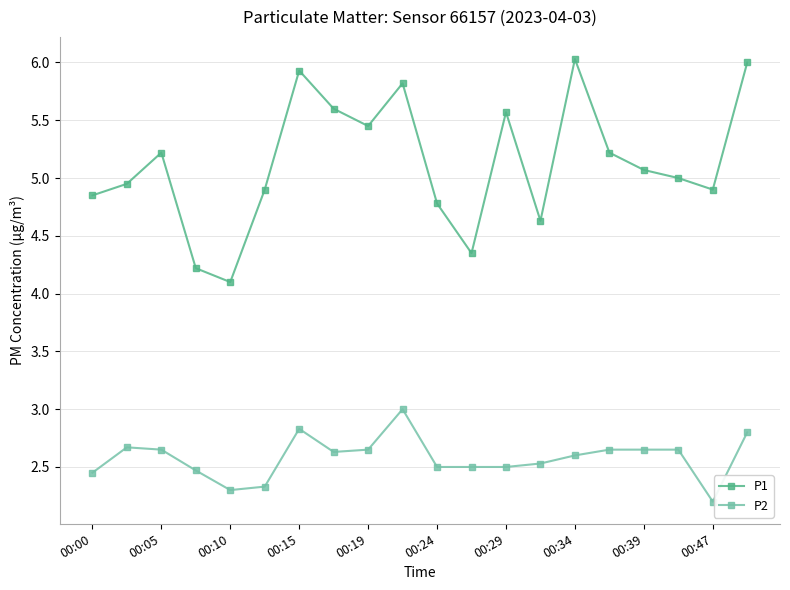

What is the sum of all P1 values?

102.6